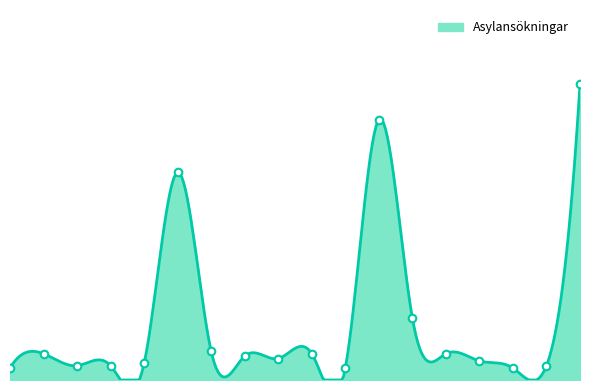

At how many categories does at least one series exceed 6?

4